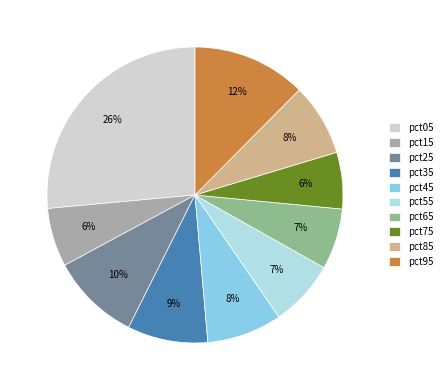

Combined, do pct55 and pct75 account for over 50%?

No